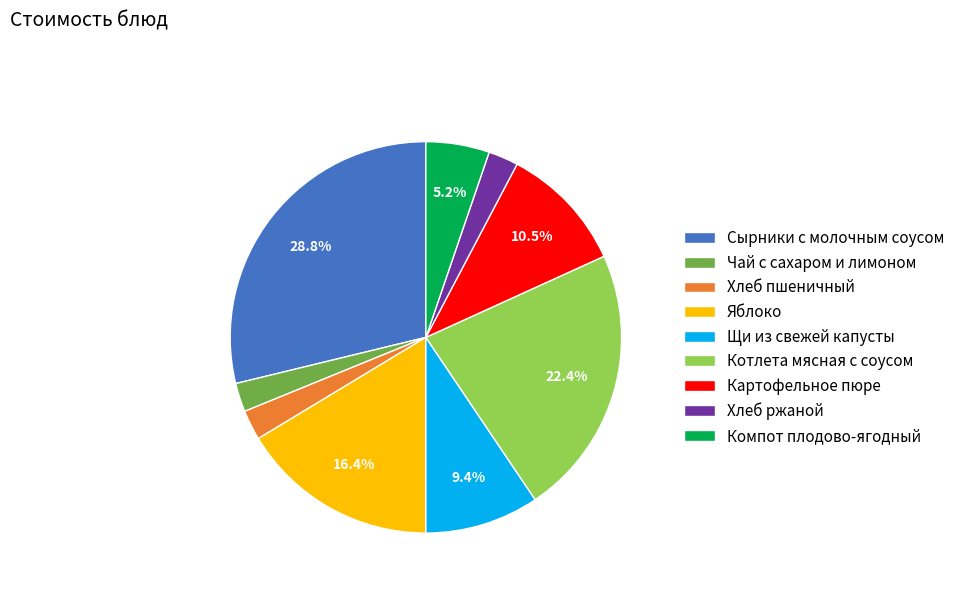

Which has a higher value, Котлета мясная с соусом or Щи из свежей капусты?

Котлета мясная с соусом